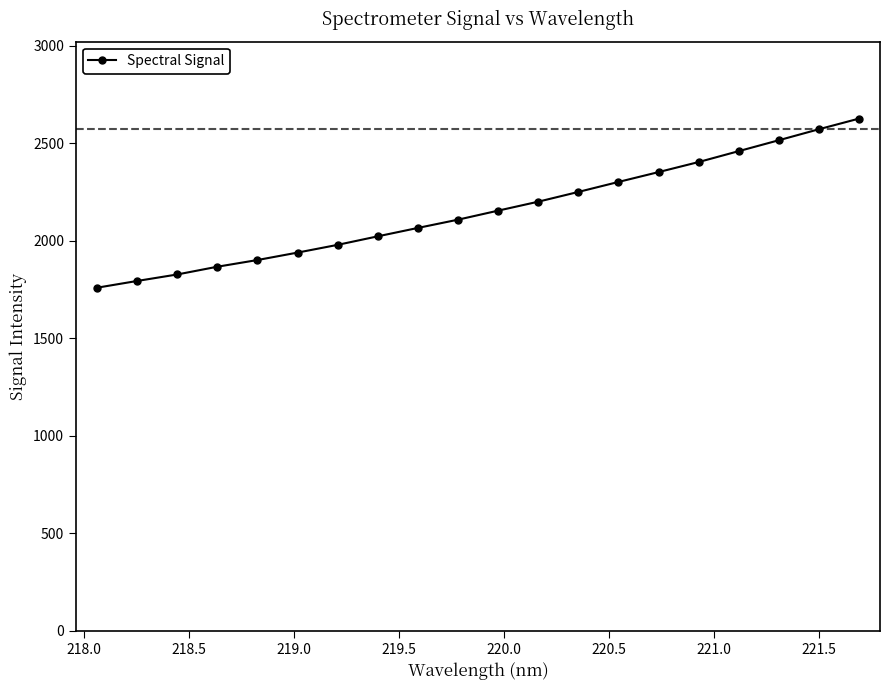

What is the difference between the second highest and minimum values?

812.8